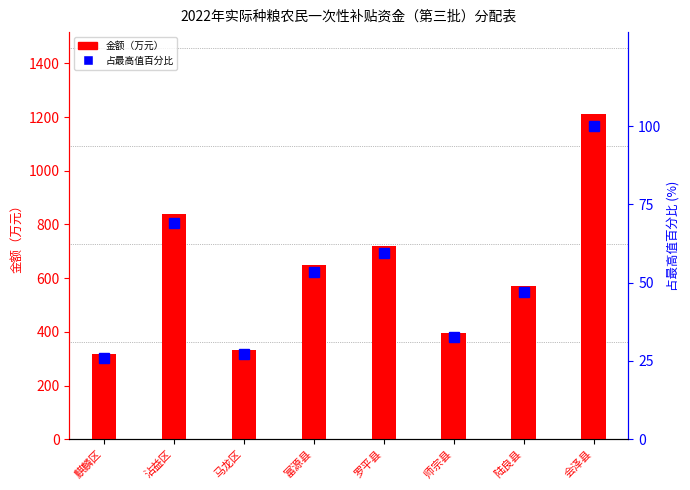

Which series changed the most between 沾益区 and 会泽县?

金额（万元）